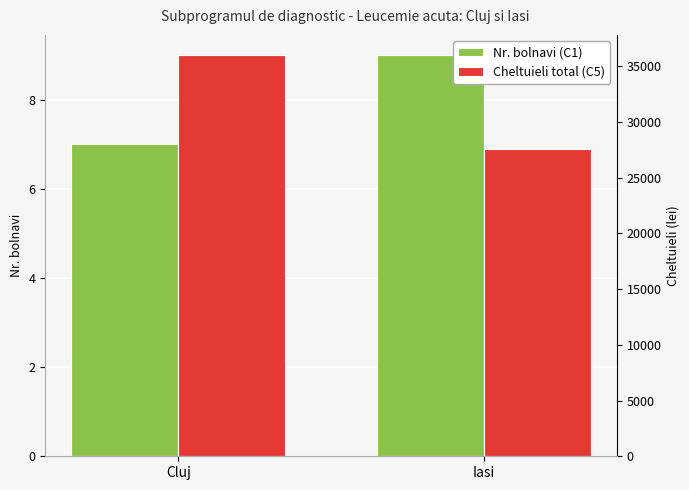

Count the Nr. bolnavi (C1) values in the range 7 to 9.

2